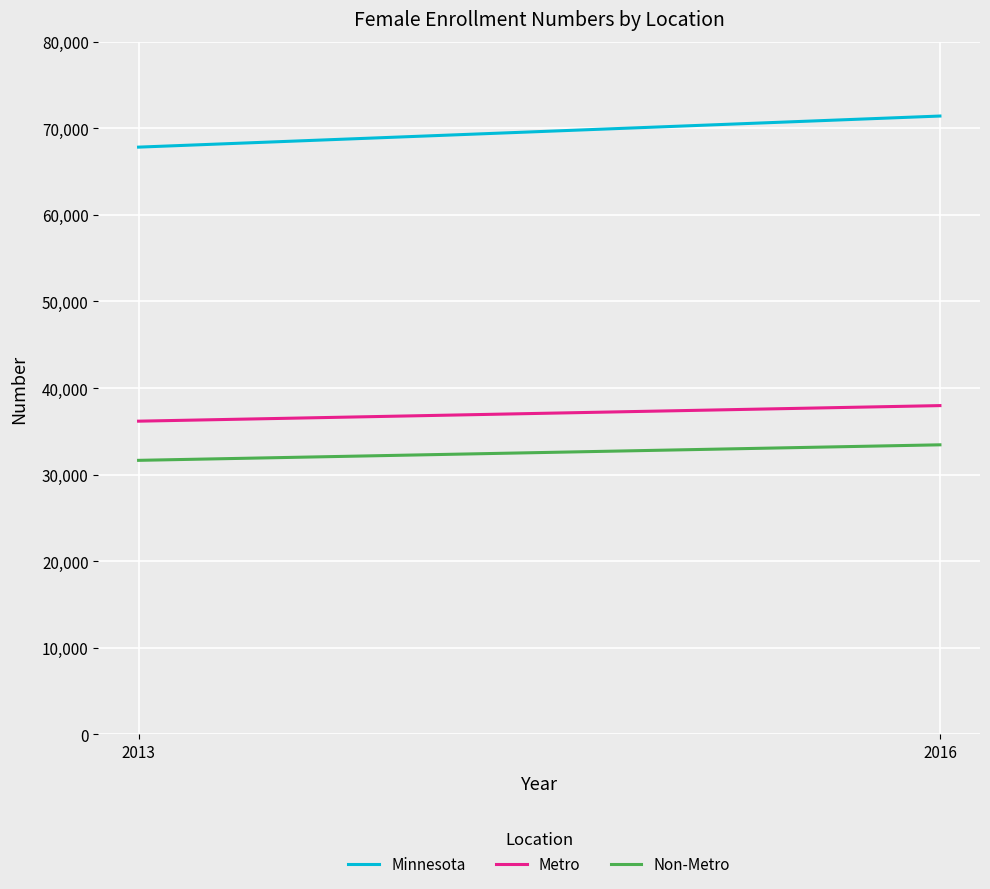

How many Metro values are between 36174 and 37972?

2